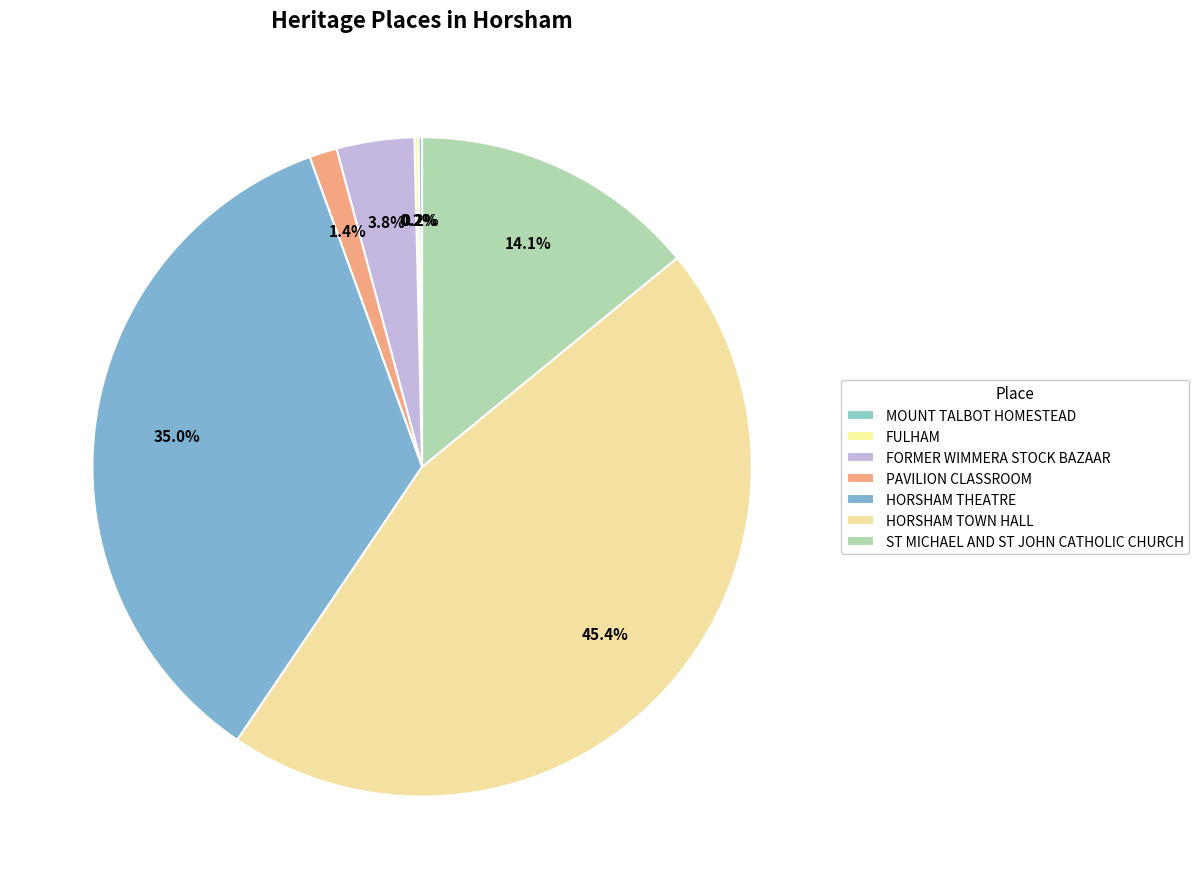

Rank the categories by value from lowest to highest.

MOUNT TALBOT HOMESTEAD, FULHAM, PAVILION CLASSROOM, FORMER WIMMERA STOCK BAZAAR, ST MICHAEL AND ST JOHN CATHOLIC CHURCH, HORSHAM THEATRE, HORSHAM TOWN HALL